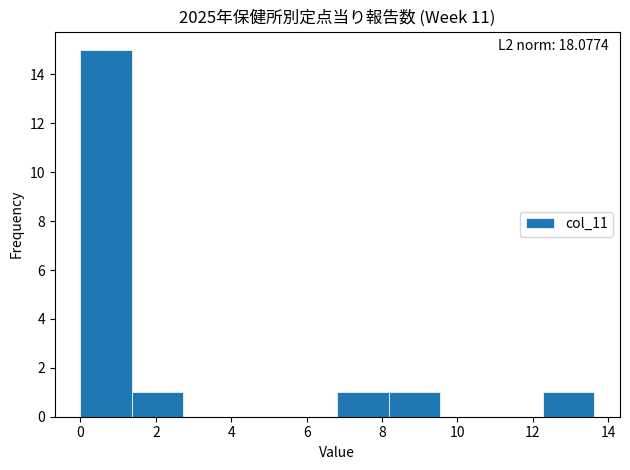

Over which range of the x-axis is the bar tallest?

0.0 to 1.4